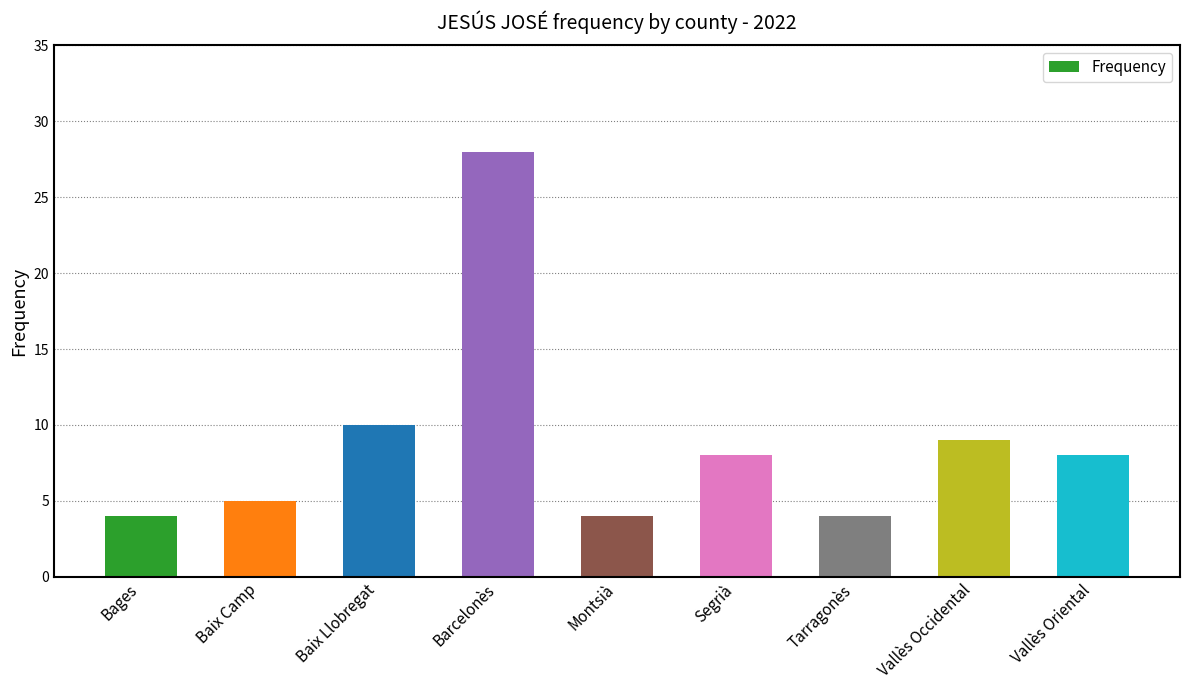

True or false: the data shows 2 at Tarragonès.

False